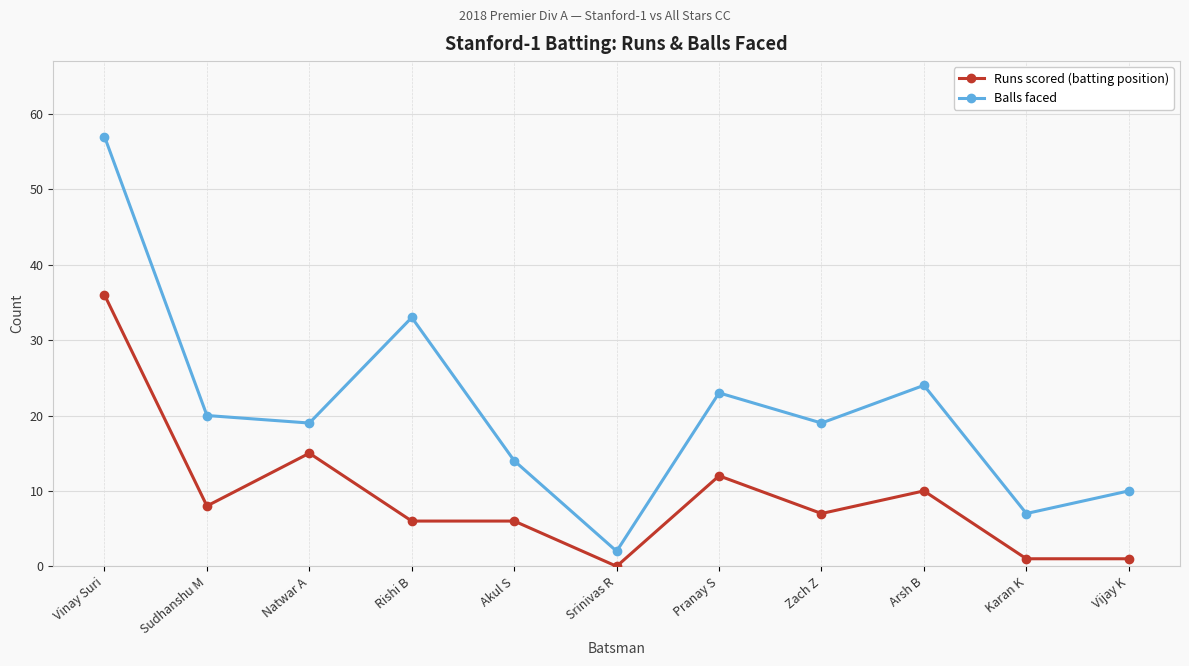

List the series in order of their peak value, highest first.

Balls faced, Runs scored (batting position)